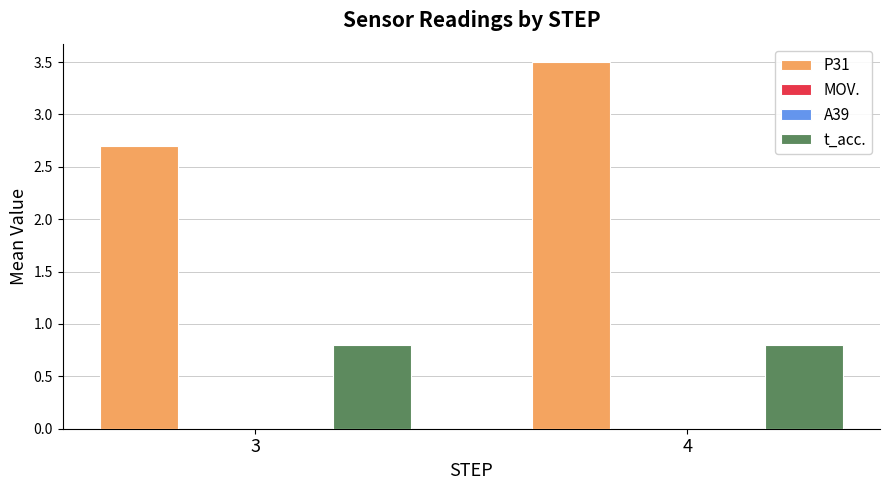

Which category has the highest value in the A39 series?

3